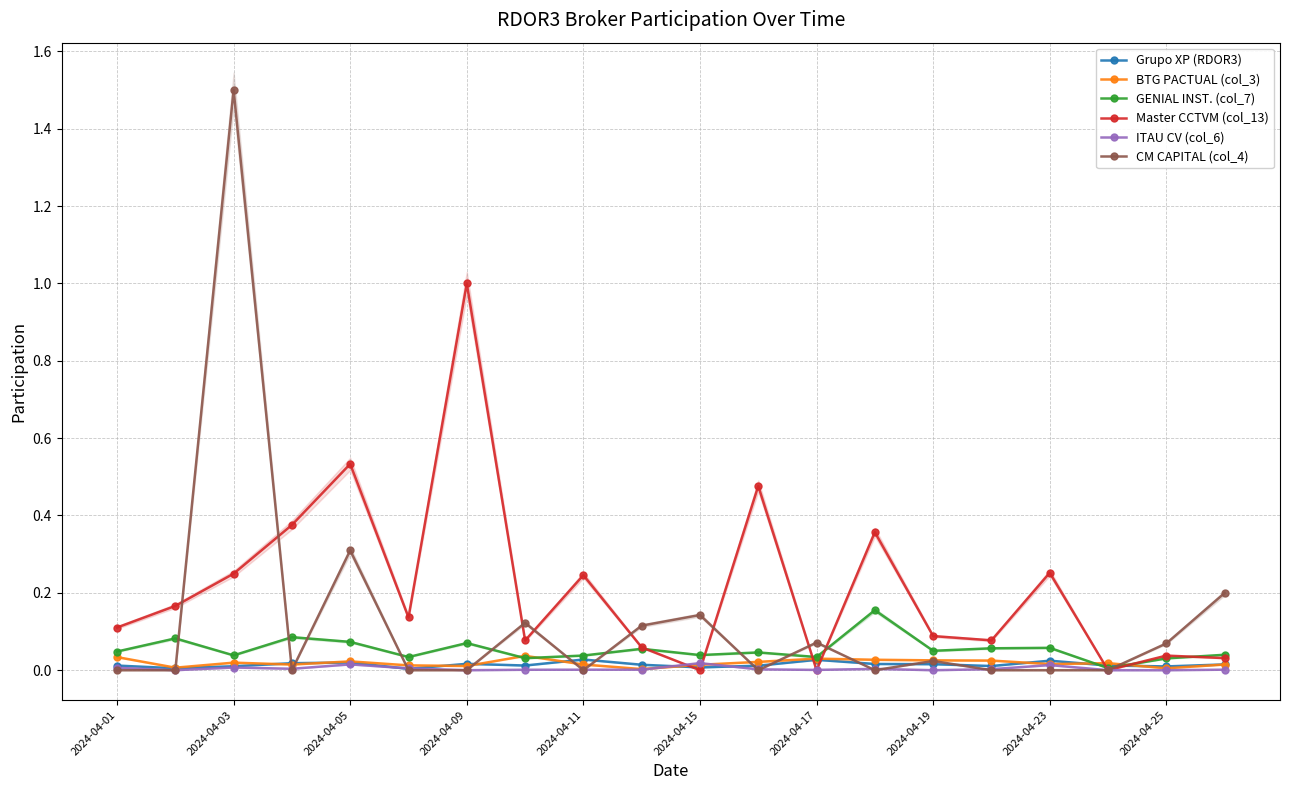

True or false: GENIAL INST. (col_7) has more than 2 interior local peaks.

True